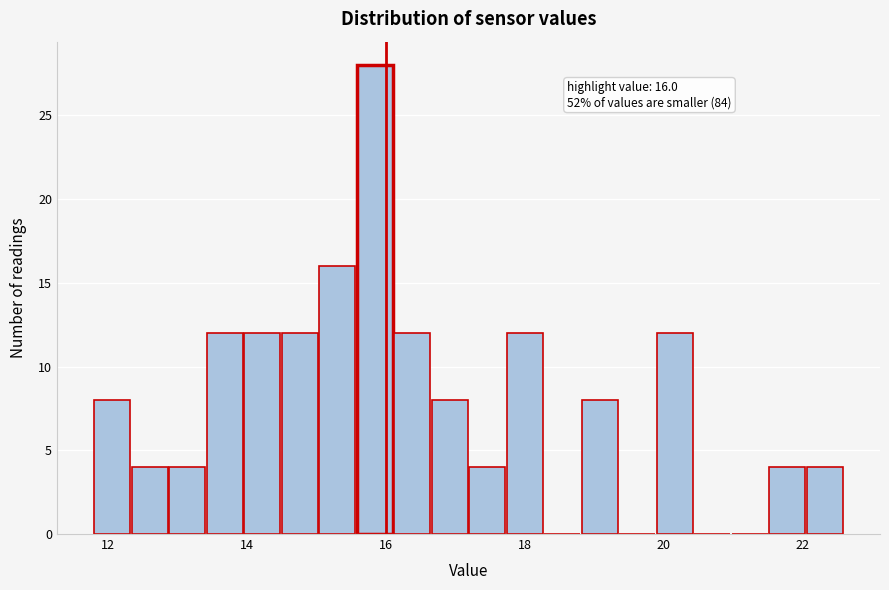

Around what value on the x-axis is the tallest bar? Give the approximate position of its centre, as read against the axis.

15.8